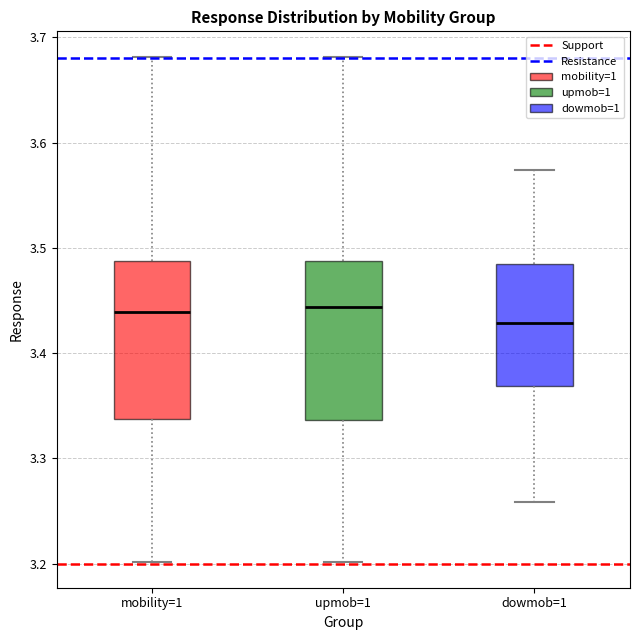

Reading left to right, read every box against the y-axis: the position of its median line, the range the box covers, and the ends of its whiskers. The values are not printed on the chart, so give them approximately, as read against the axis.

mobility=1: median 3.44, box 3.34 to 3.49, whiskers 3.20 to 3.68
upmob=1: median 3.44, box 3.34 to 3.49, whiskers 3.20 to 3.68
dowmob=1: median 3.43, box 3.37 to 3.48, whiskers 3.26 to 3.57